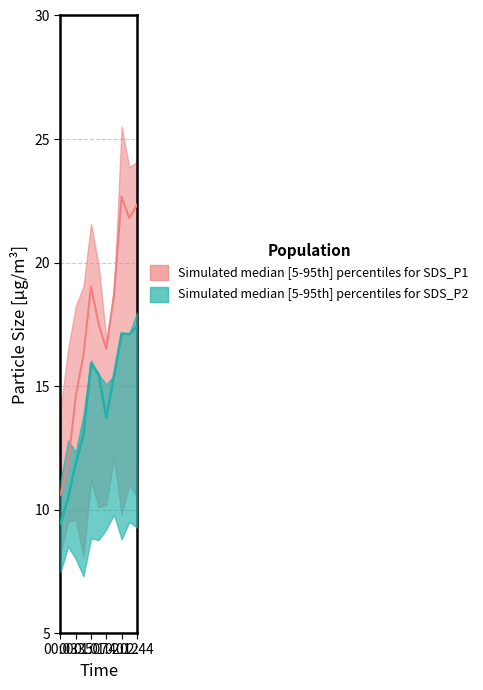

At how many categories does at least one series exceed 21?

4